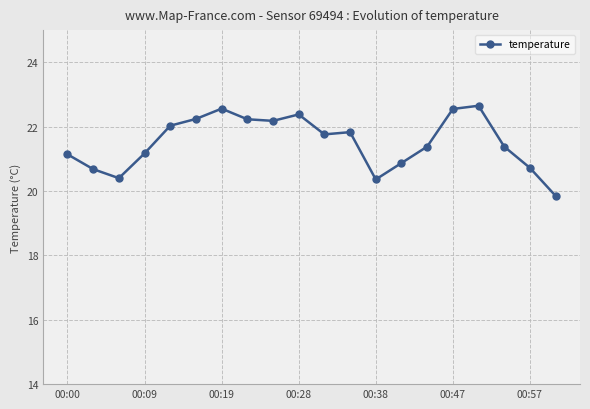

True or false: the data has more than 2 interior local peaks.

True